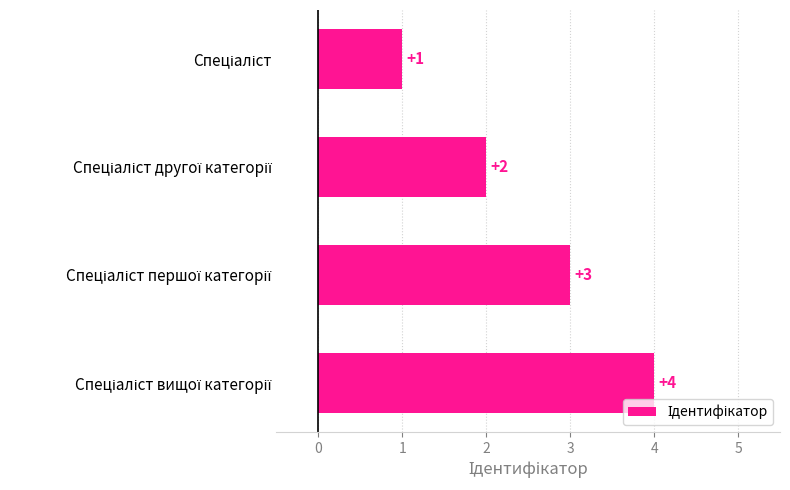

How many values are between 2 and 4?

3